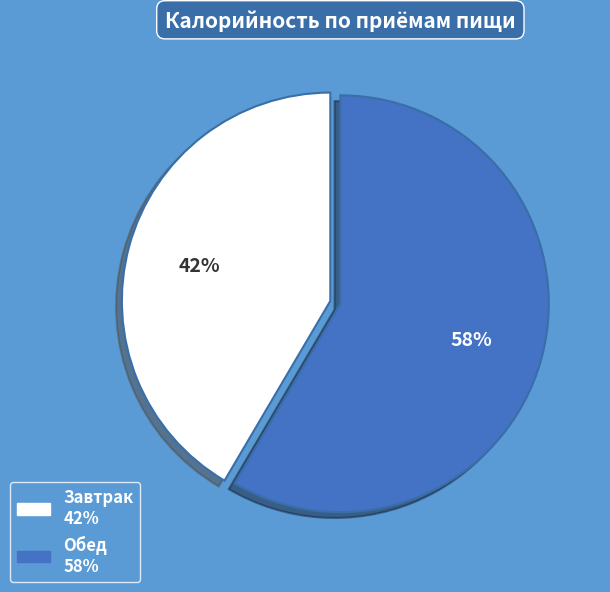

To the nearest percent, what portion does Обед represent?

58%